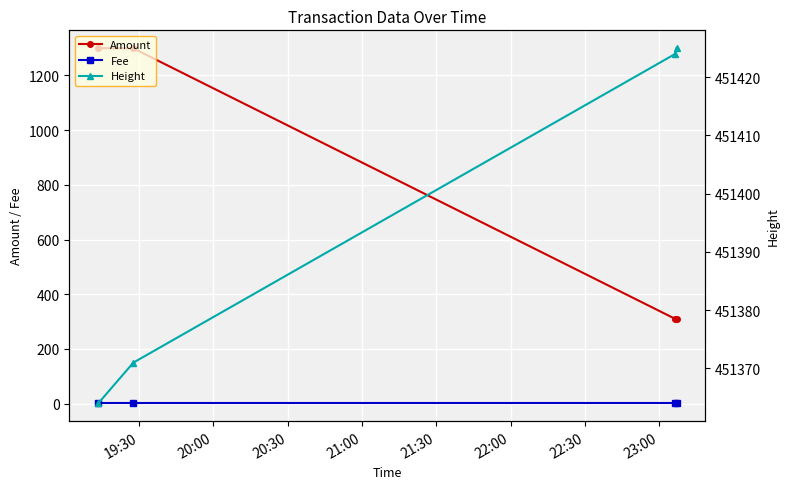

How many lines are shown in the chart?

3